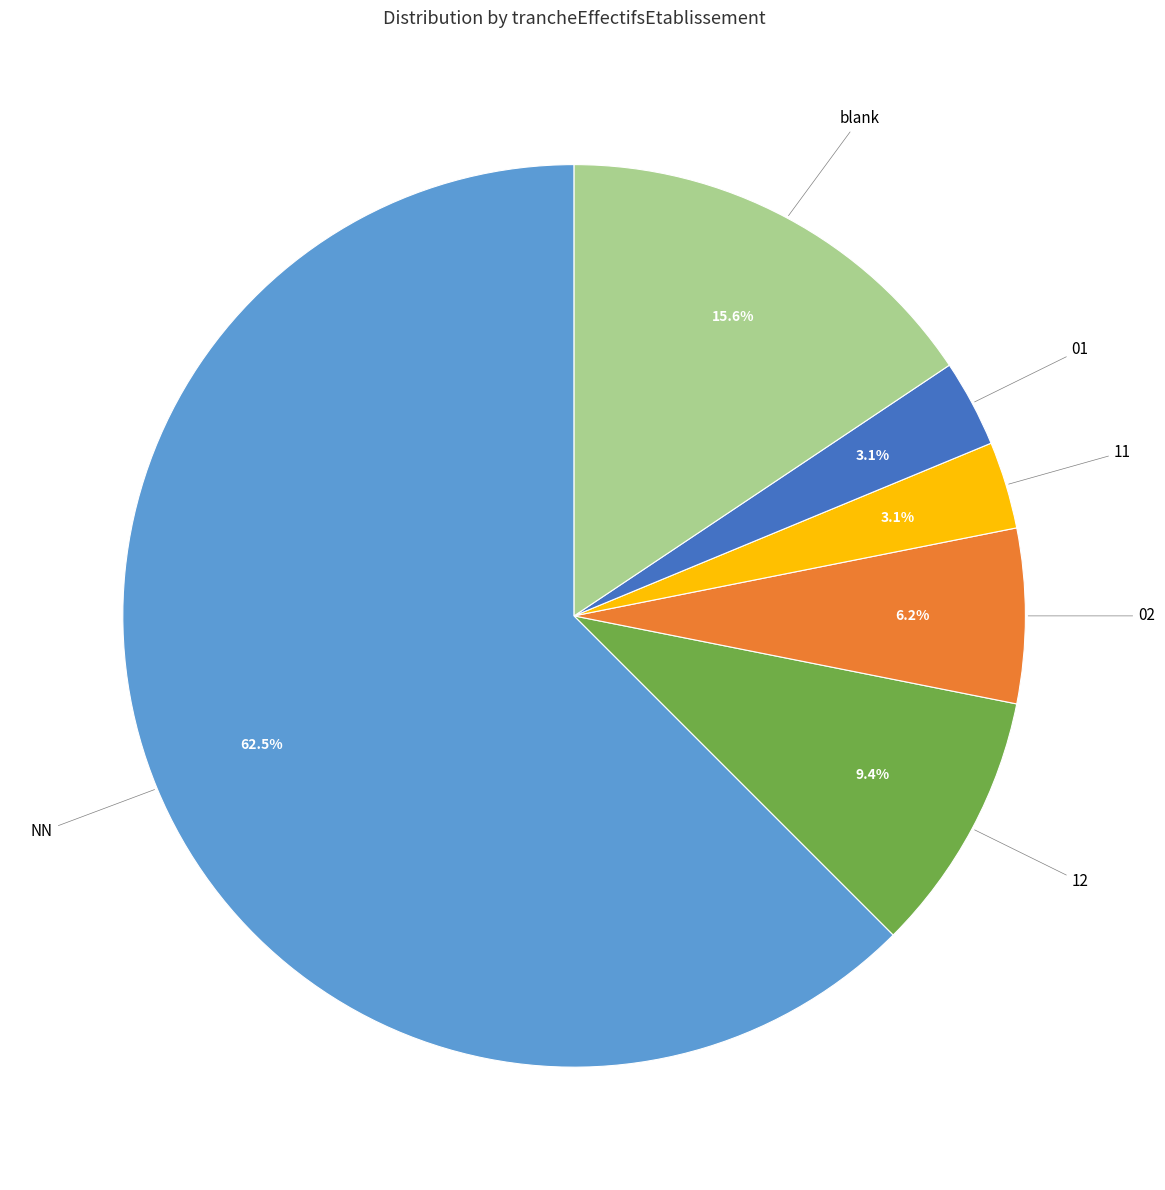

How many slices are in this pie chart?

6